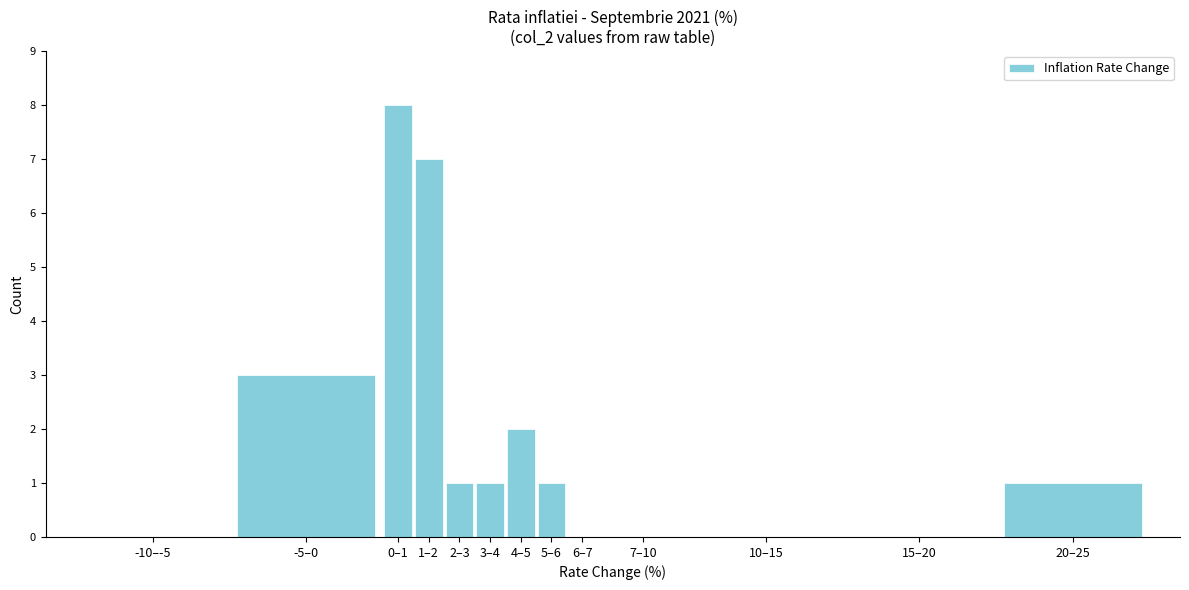

Reading left to right, transcribe all the data shown in this chart.

-10–-5=0	-5–0=3	0–1=8	1–2=7	2–3=1	3–4=1	4–5=2	5–6=1	6–7=0	7–10=0	10–15=0	15–20=0	20–25=1